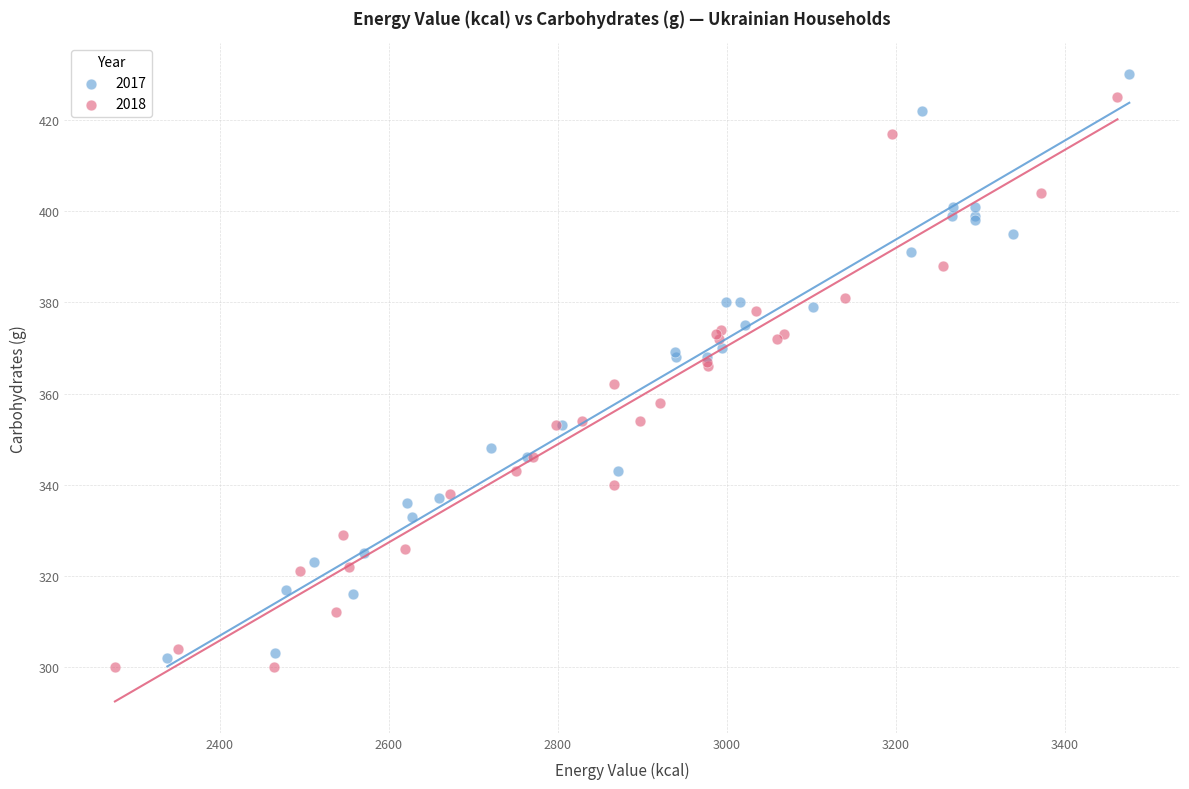

What are all the series names shown in the legend?

2017, 2018